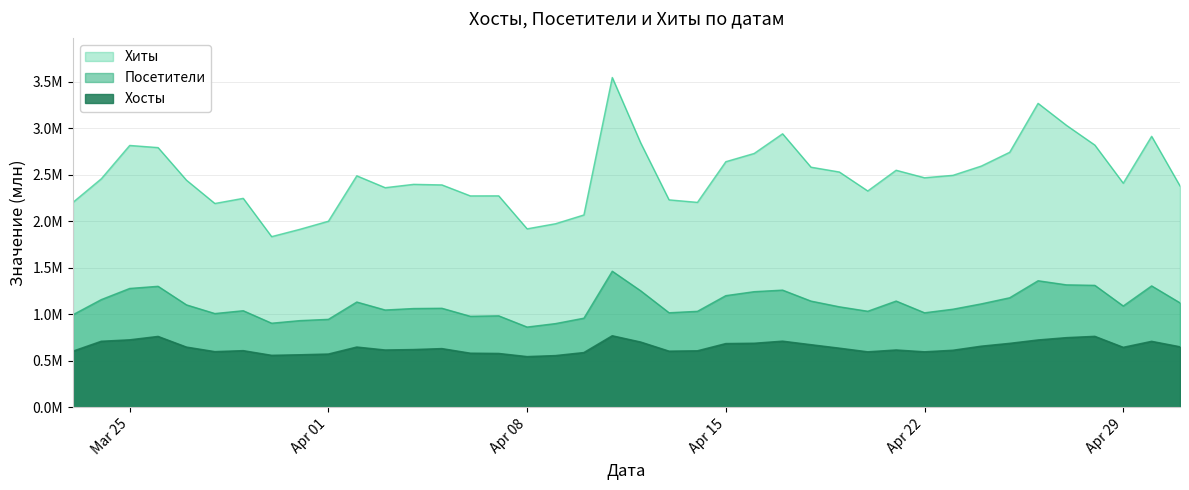

Does the chart display data point markers on the line(s)?

No